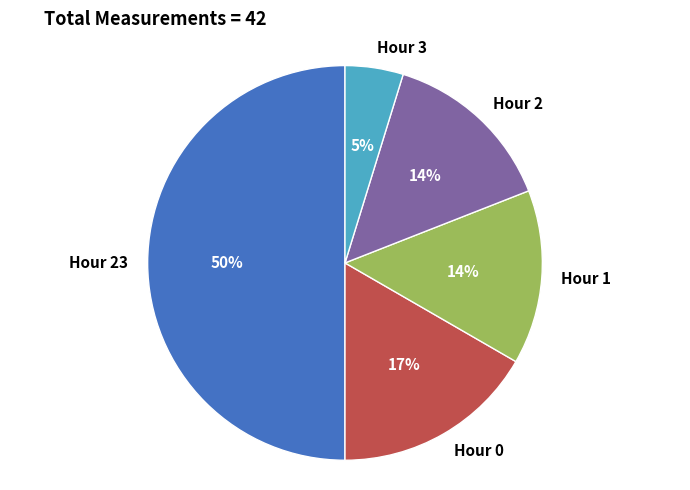

Which slice is the smallest?

Hour 3